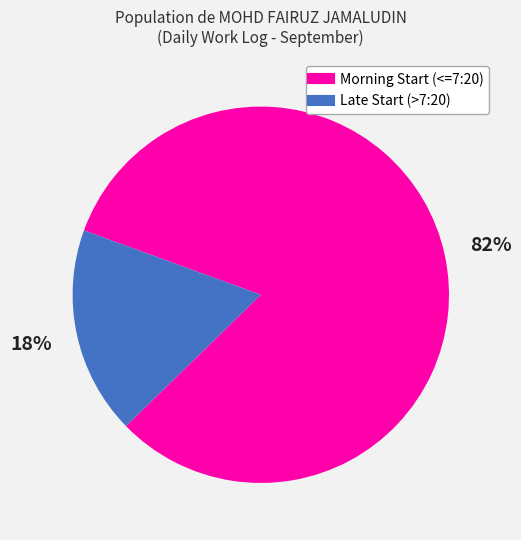

How many slices are in this pie chart?

2